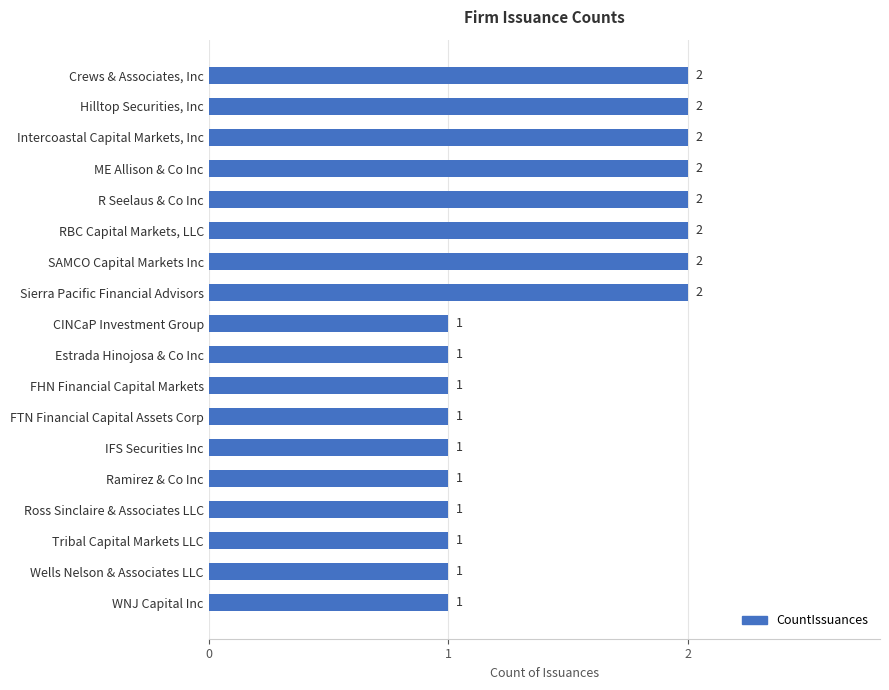

What is the smallest value displayed?

1